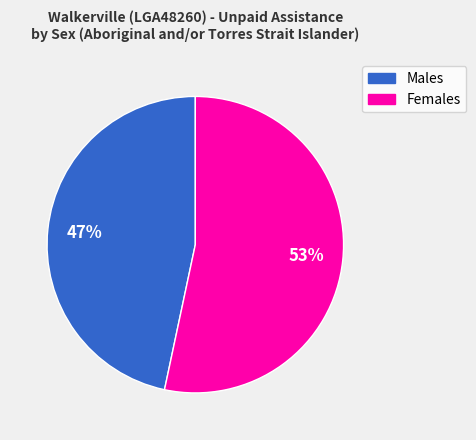

What is the smallest slice in the pie chart?

Males